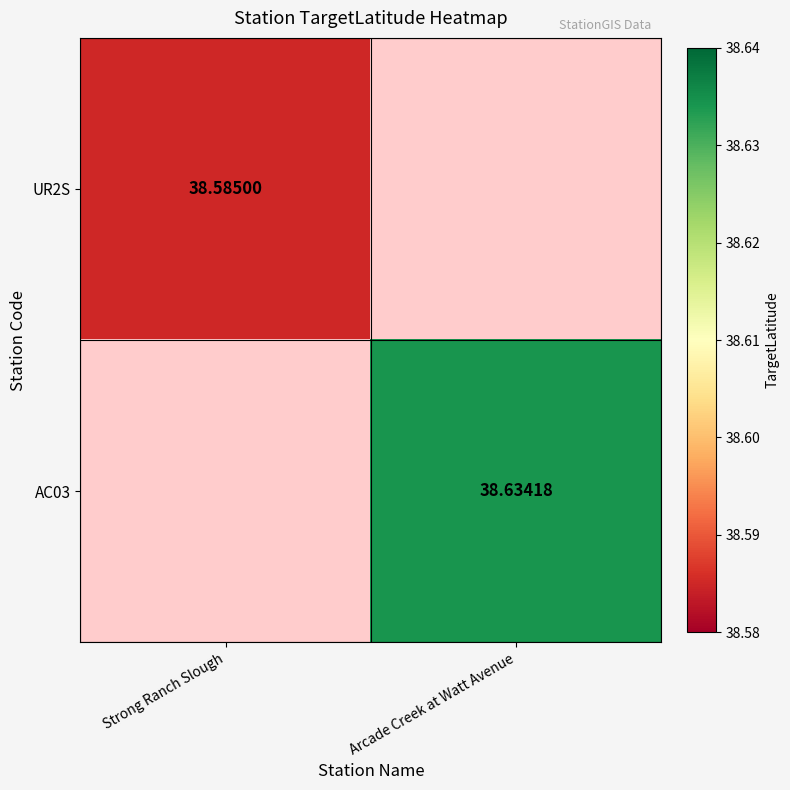

Which series has the largest total across all categories?

AC03